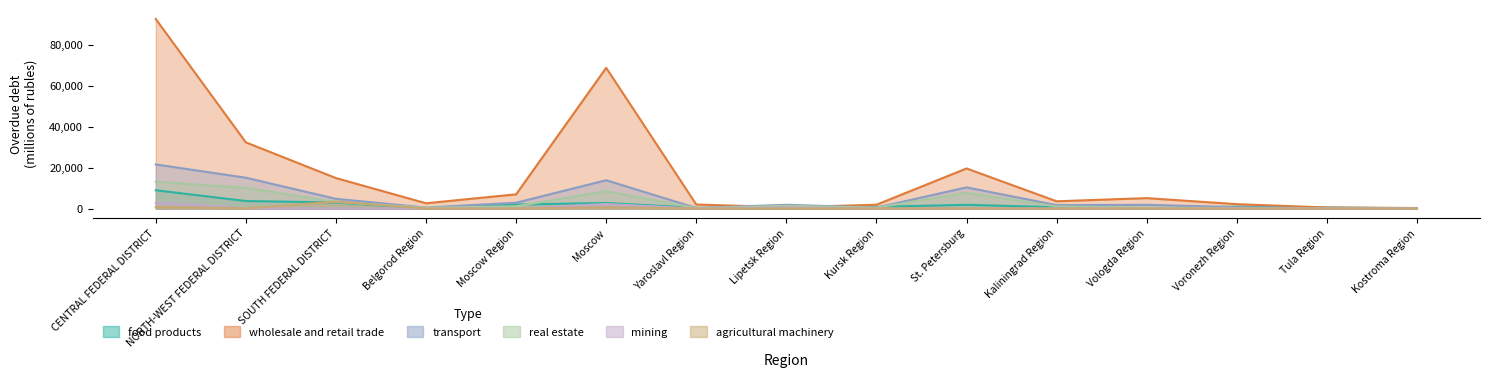

What are all the series names shown in the legend?

food products, wholesale and retail trade, transport, real estate, mining, agricultural machinery